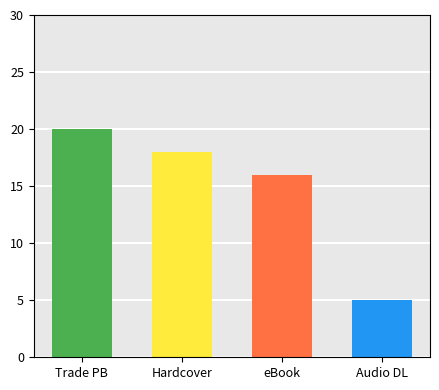

Are the bars grouped side by side (vs. stacked)?

No